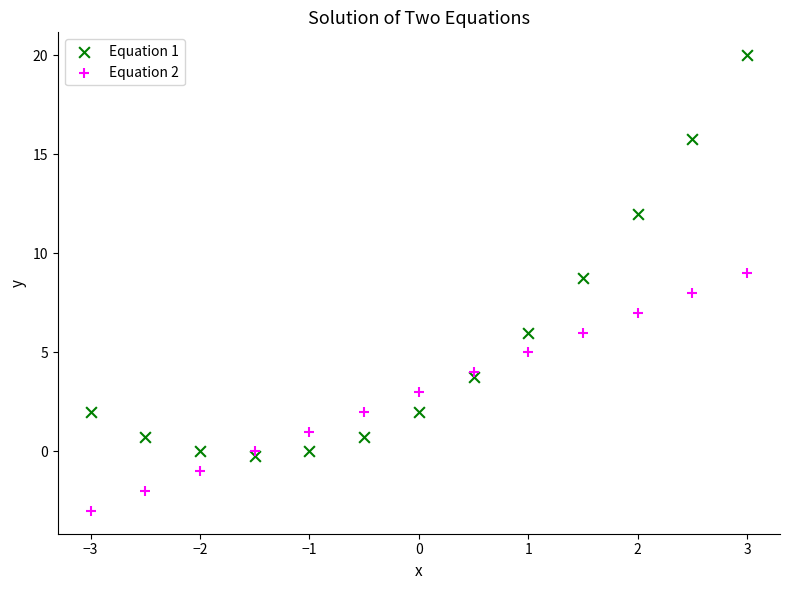

Which series reaches the minimum Y coordinate?

Equation 2